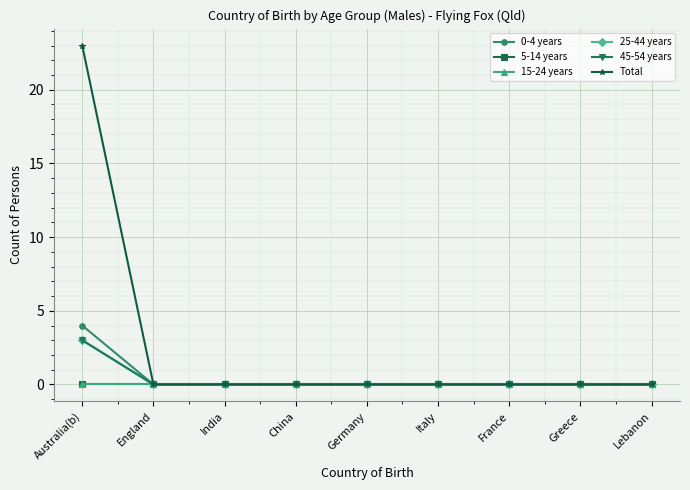

True or false: 5-14 years has a value of 0 at Australia(b).

True